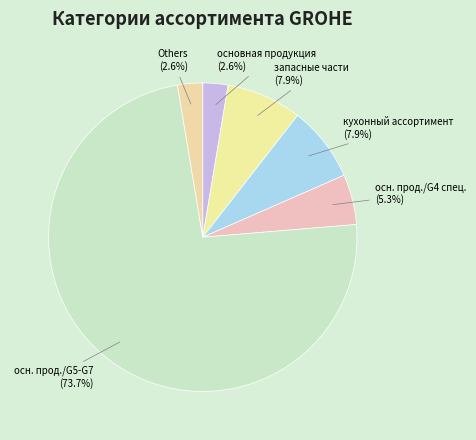

To the nearest percent, what is the average slice percentage?

17%